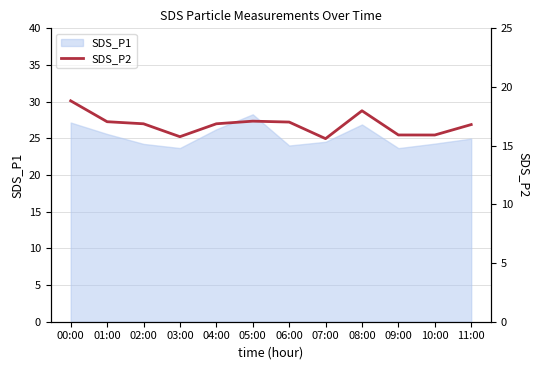

True or false: the data has more than 2 interior local peaks.

False